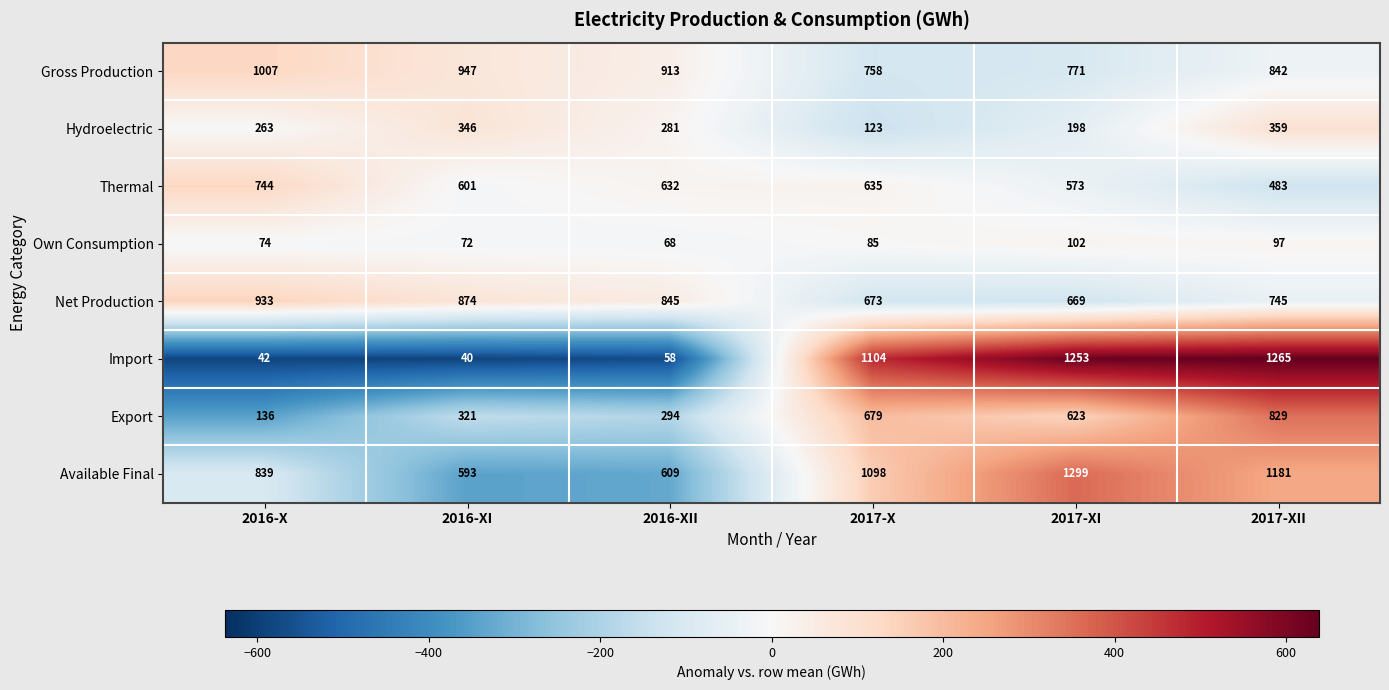

At which category is the sum across all series the highest?

2017-XII